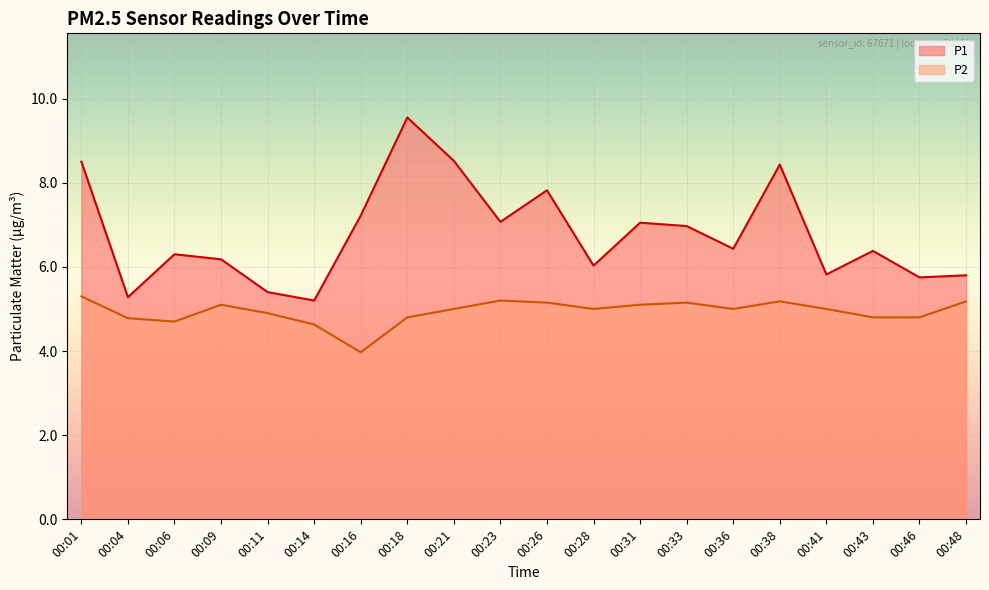

True or false: P2 and P1 cross at least once.

False